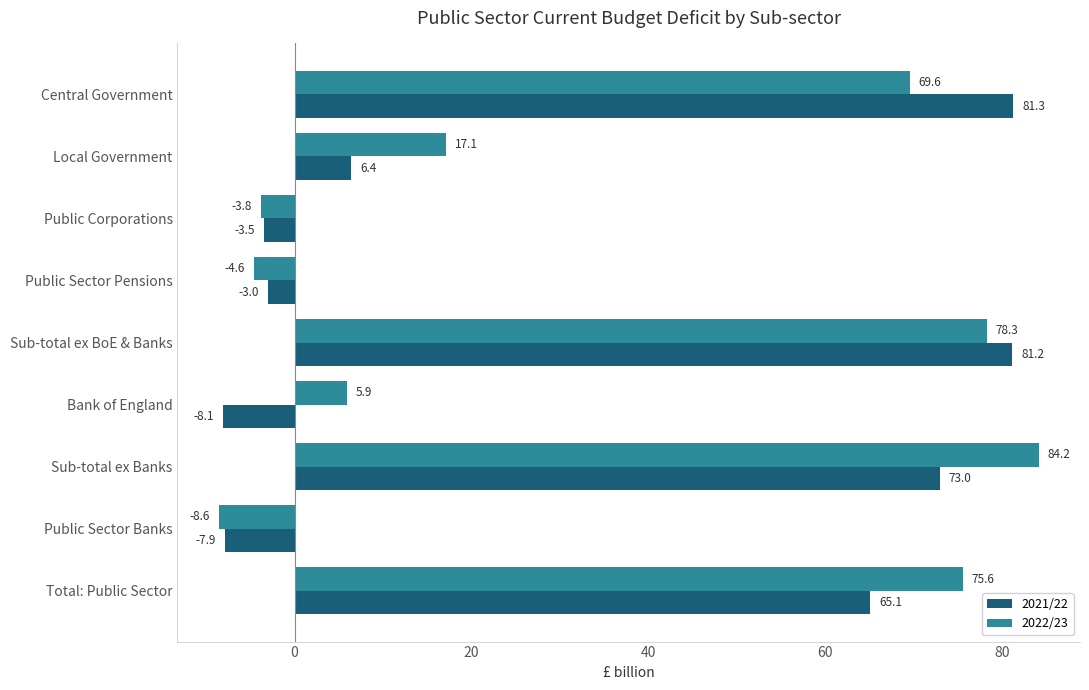

What value does the 2021/22 series have at Sub-total ex Banks?

73.0